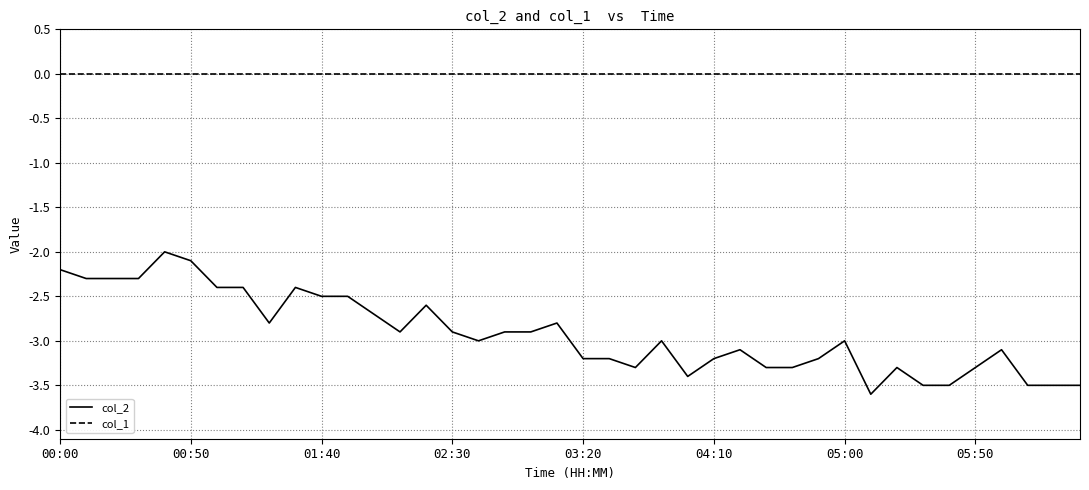

Which series has the largest total across all categories?

col_1